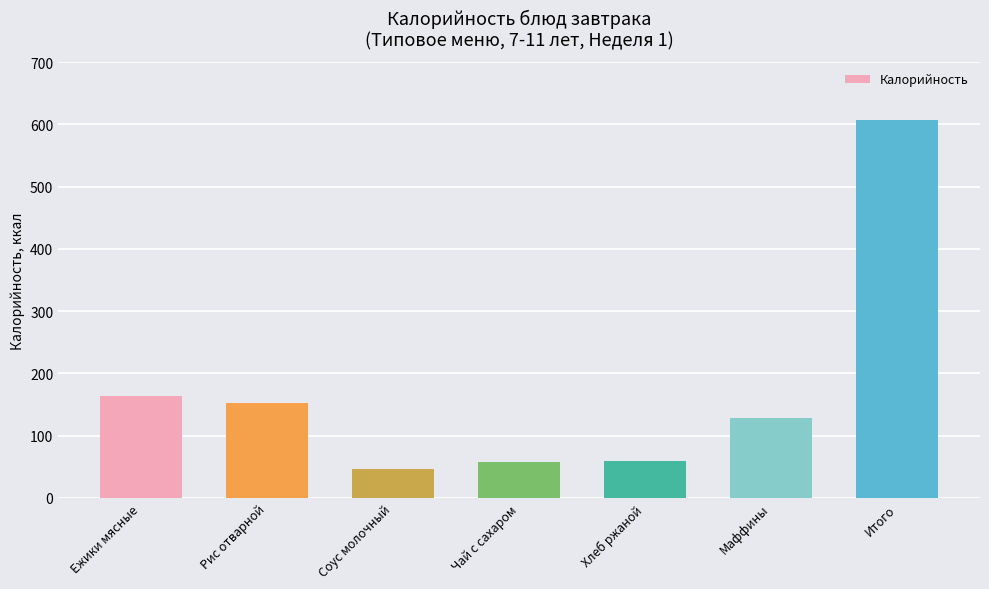

What is the value of the 4th bar from the left?

57